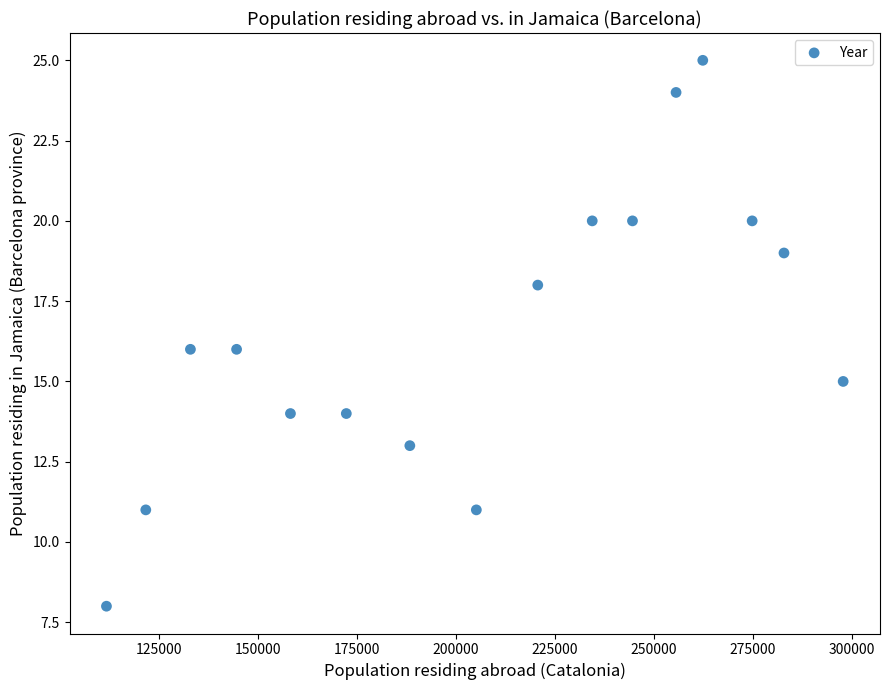

What is the range of Y values (max minus min)?

17